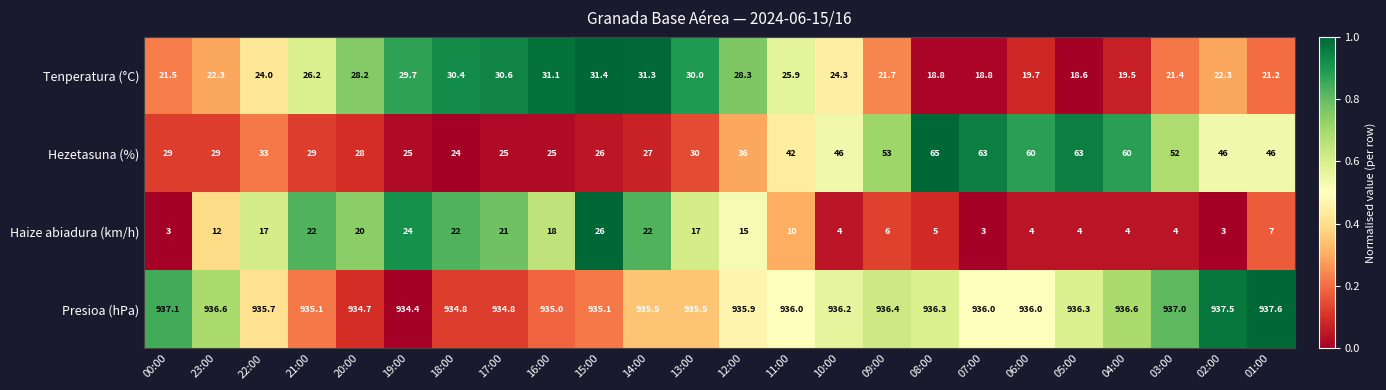

At how many categories does at least one series exceed 753?

24